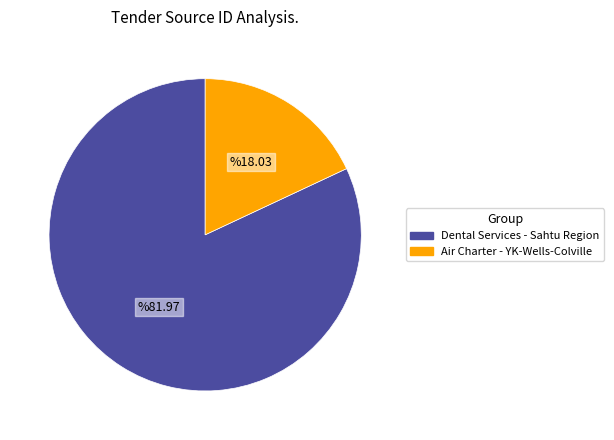

Combined, do Air Charter - YK-Wells-Colville and Dental Services - Sahtu Region account for over 50%?

Yes